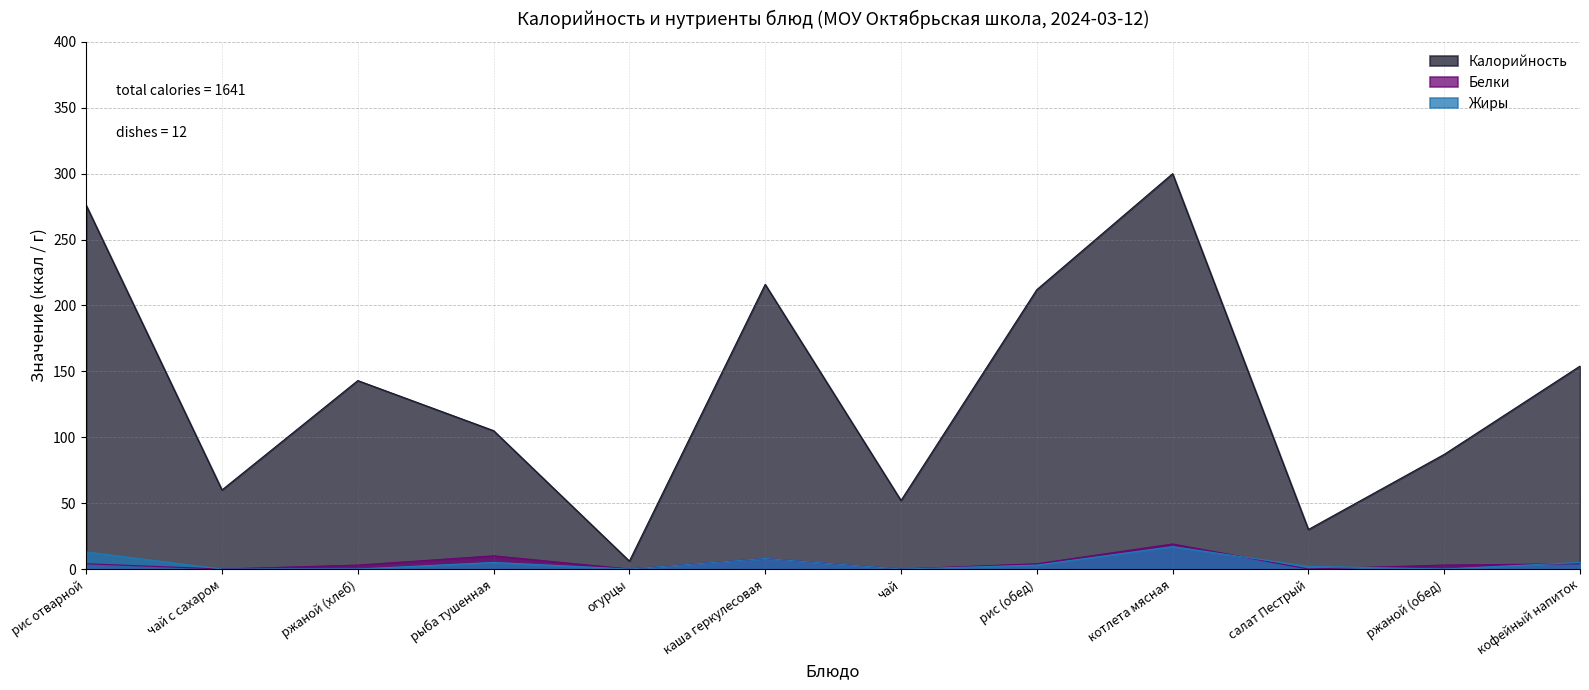

What position from the left is чай с сахаром?

2